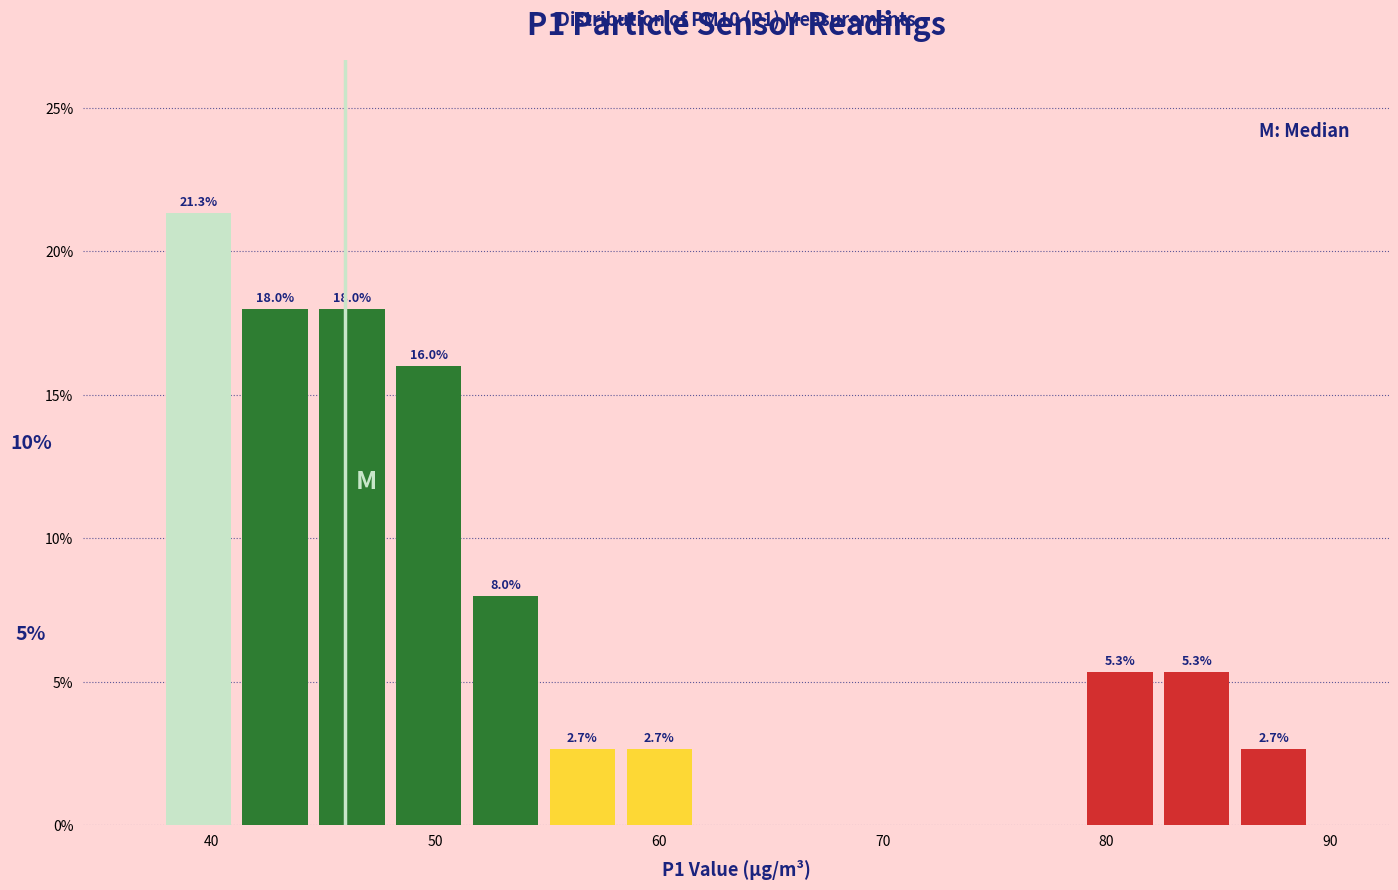

Around what value on the x-axis is the tallest bar? Give the approximate position of its centre, as read against the axis.

39